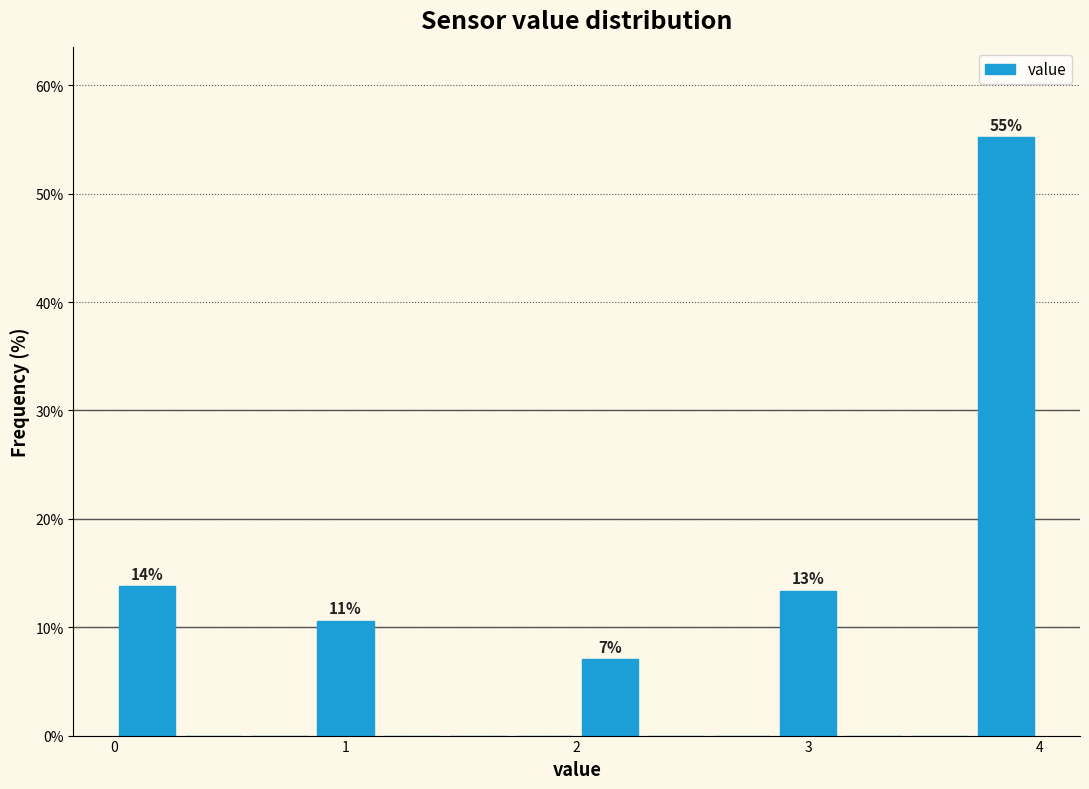

Read against the x-axis, roughly where is the centre of the tallest bar?

3.9